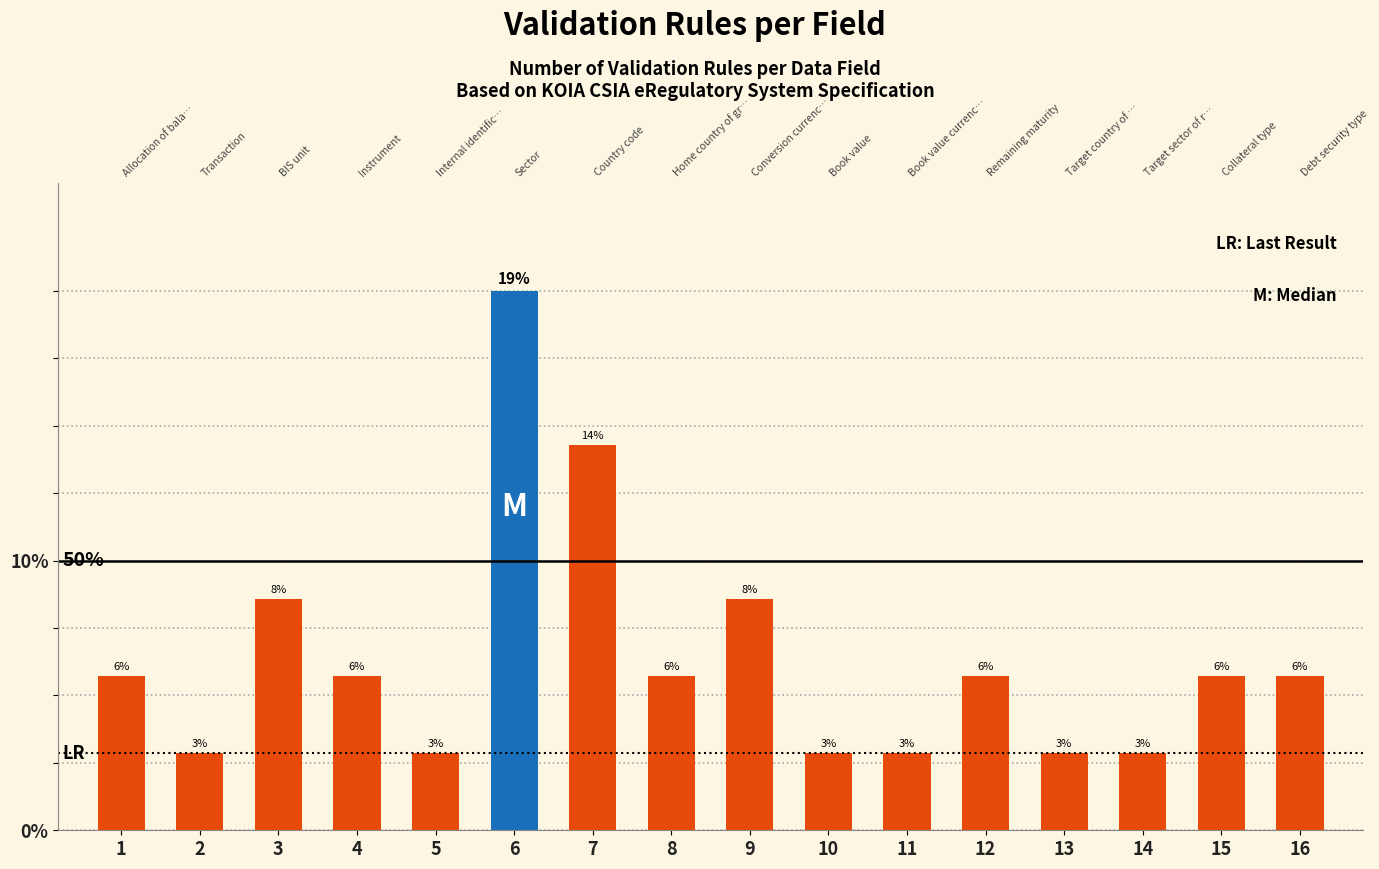

What is the average value?

2